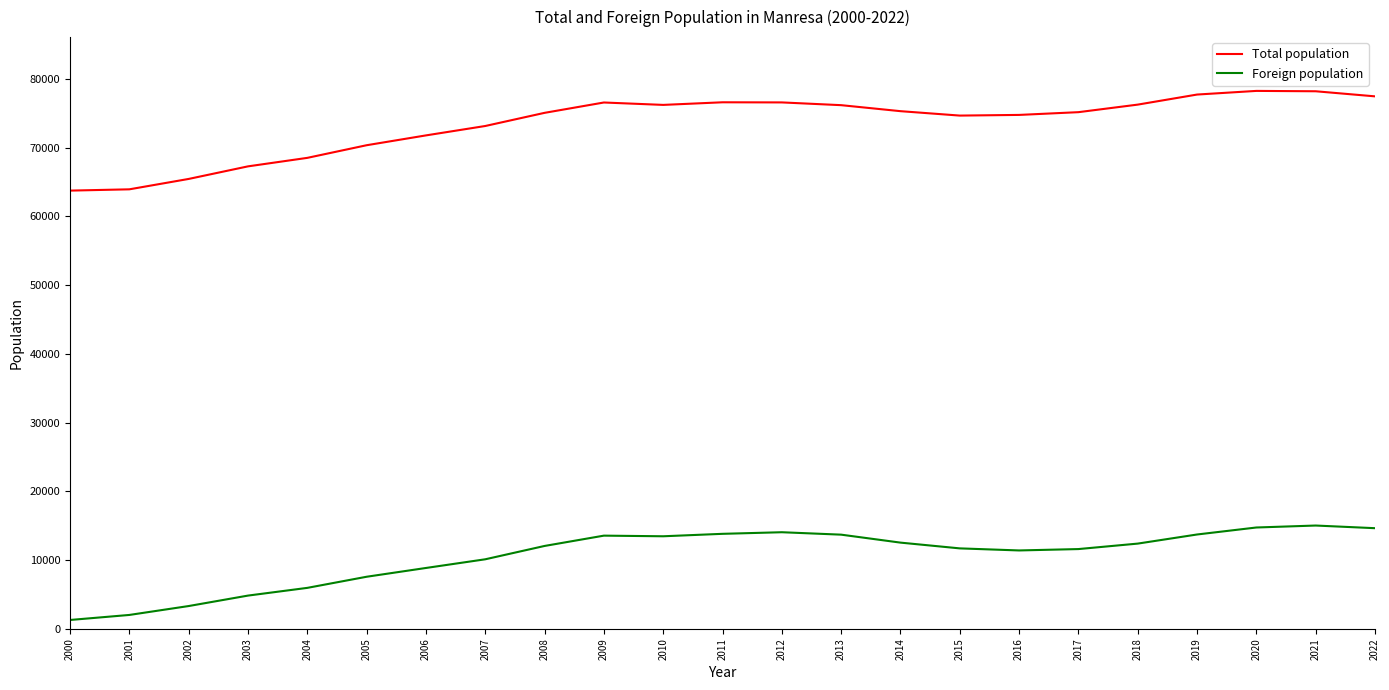

At 2021, list the series in order from smallest to largest.

Foreign population, Total population